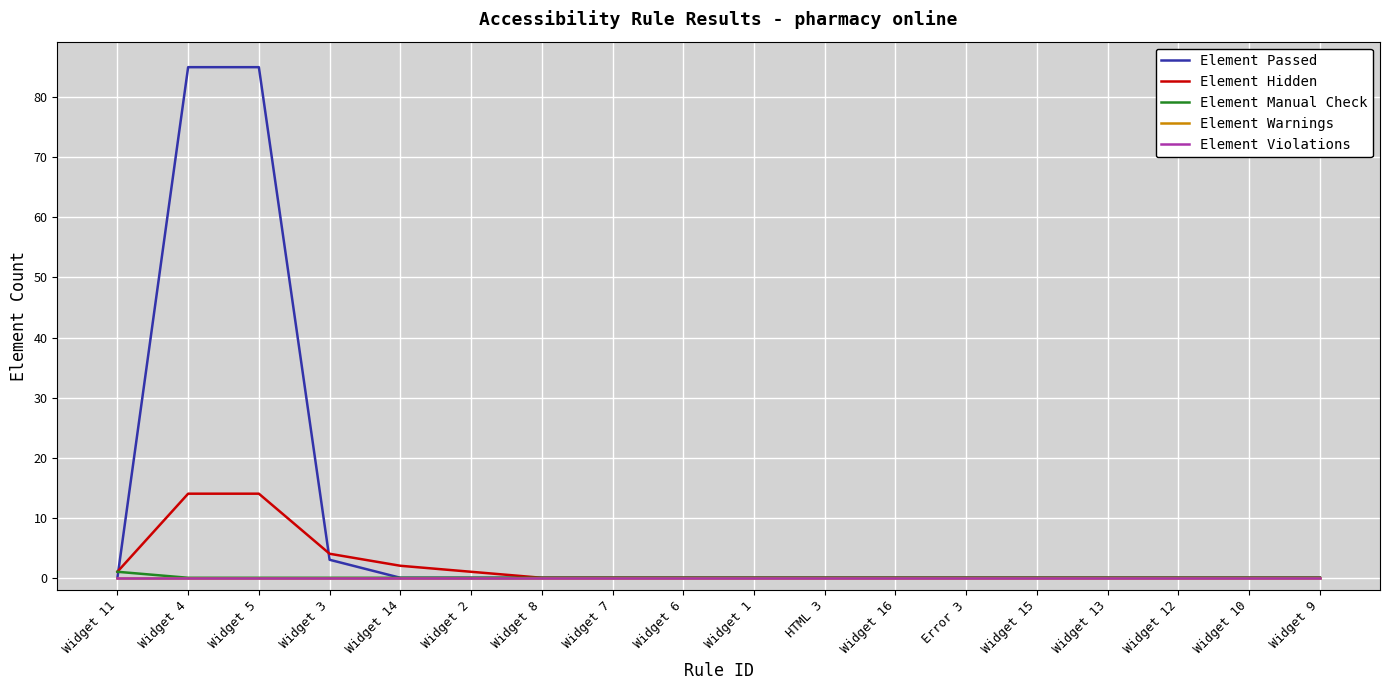

Does the chart have visible grid lines?

Yes